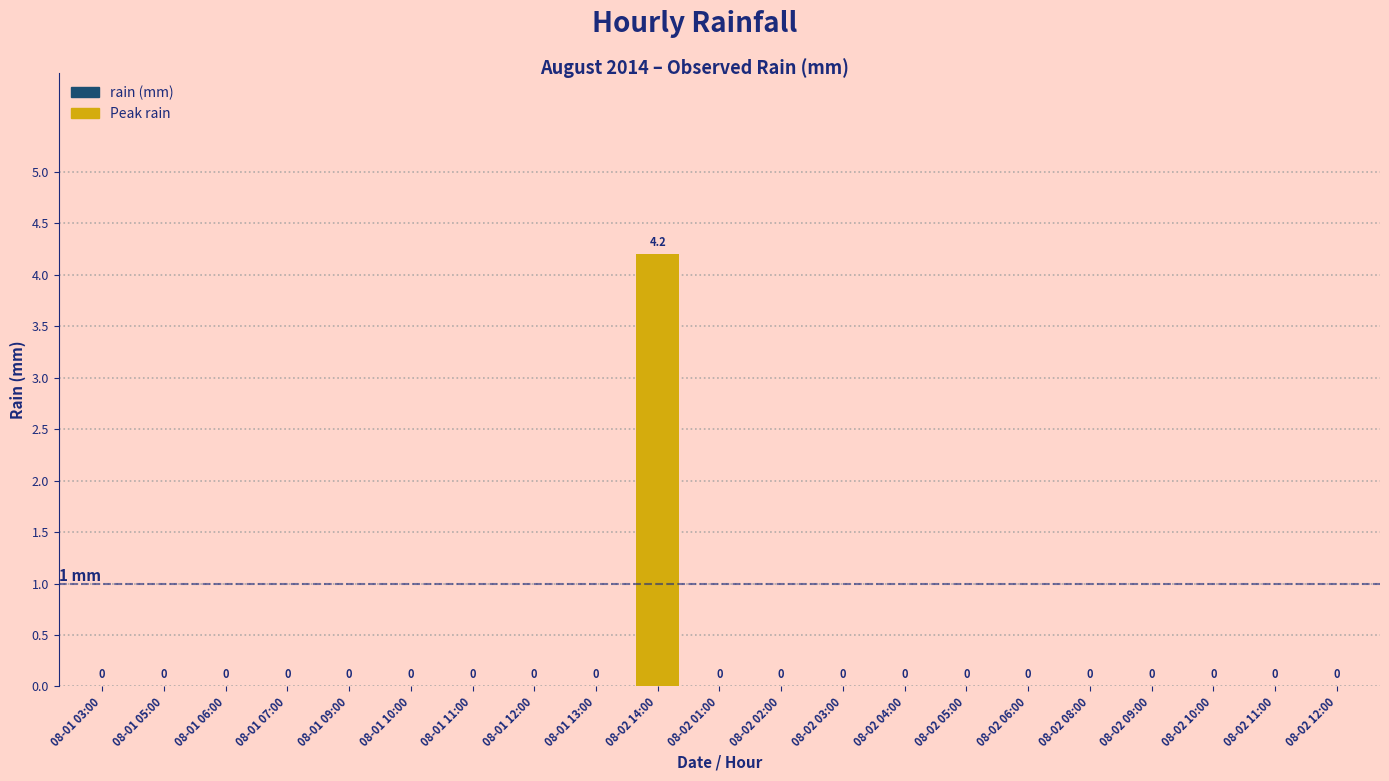

How many distinct data groups are displayed?

1